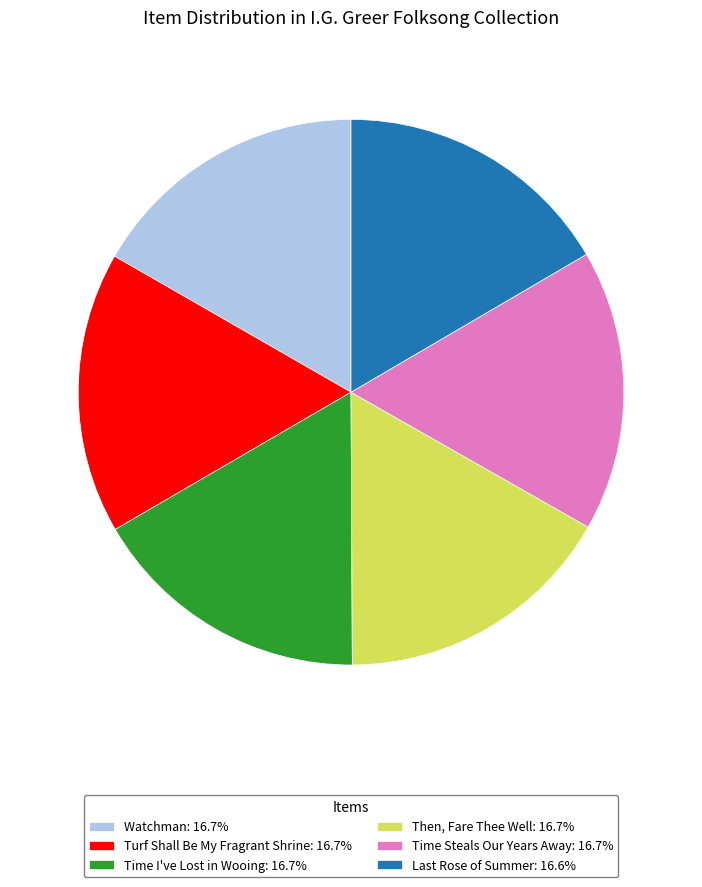

Is there a majority slice in this chart?

No